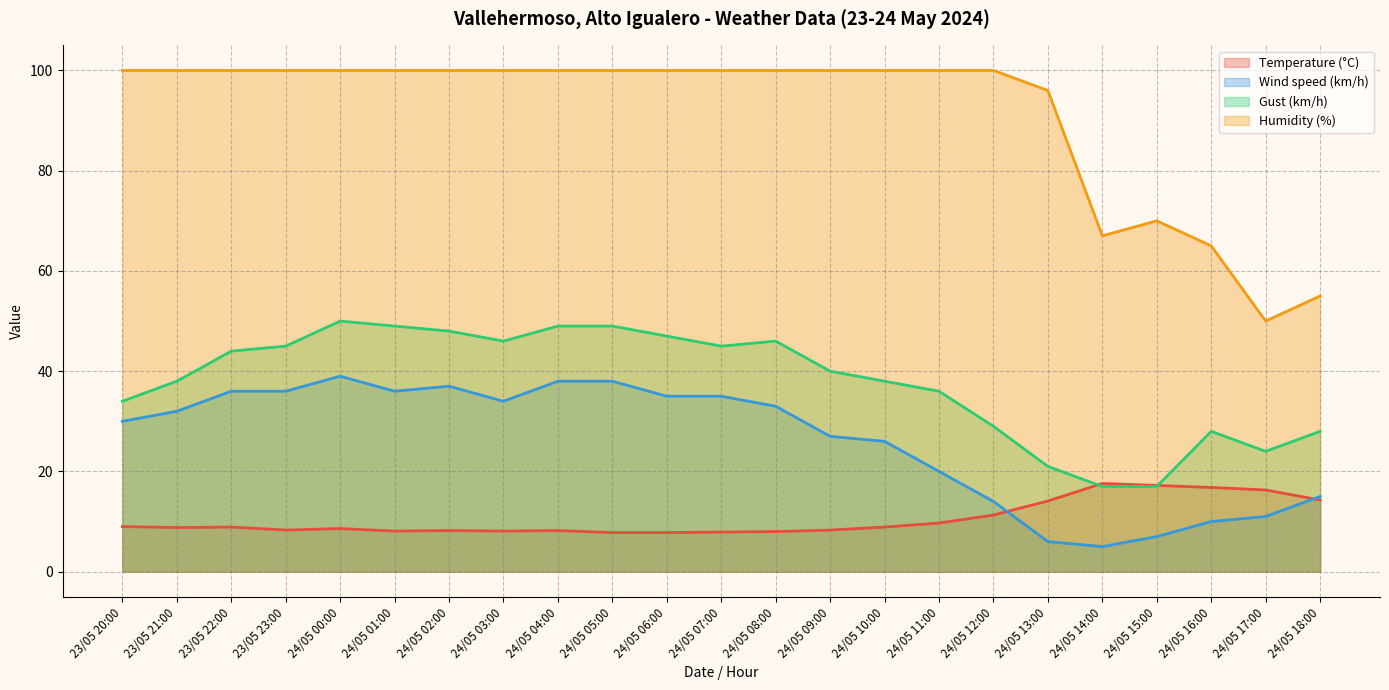

In Gust (km/h), how many points are lower than both neighbors (excluding endpoints)?

3